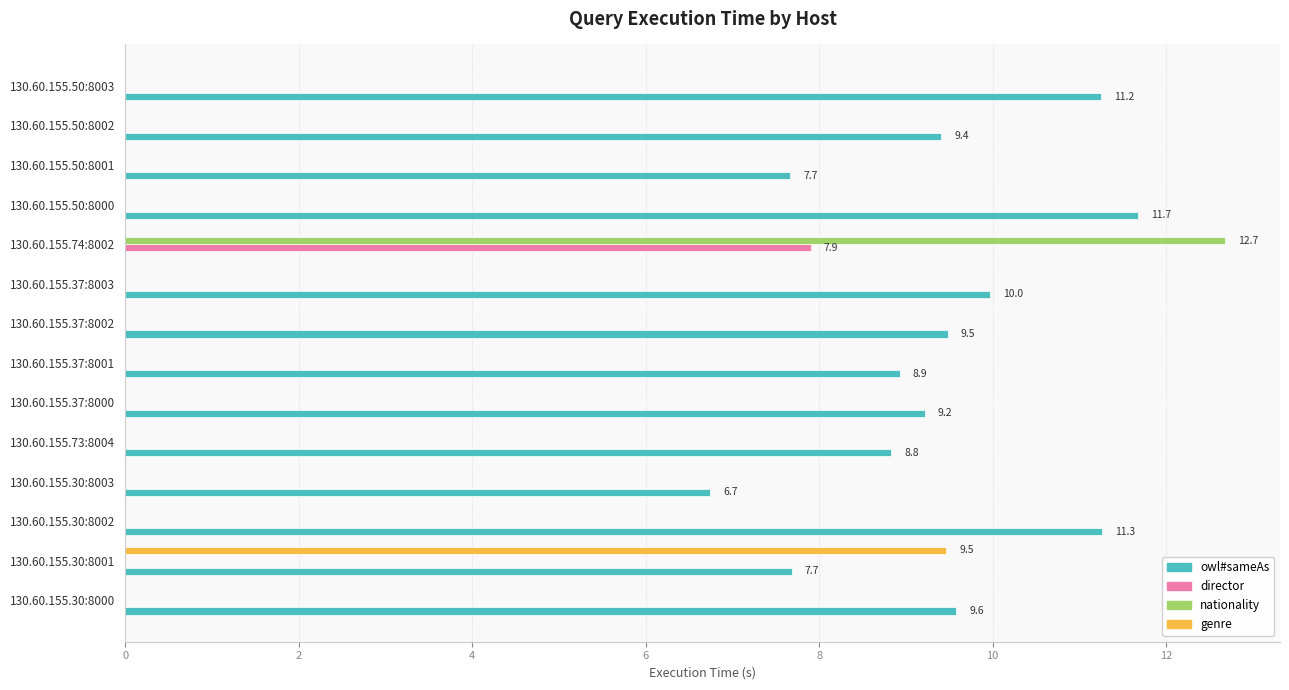

The owl#sameAs series shows 15.9 at 130.60.155.50:8000. True or false?

False